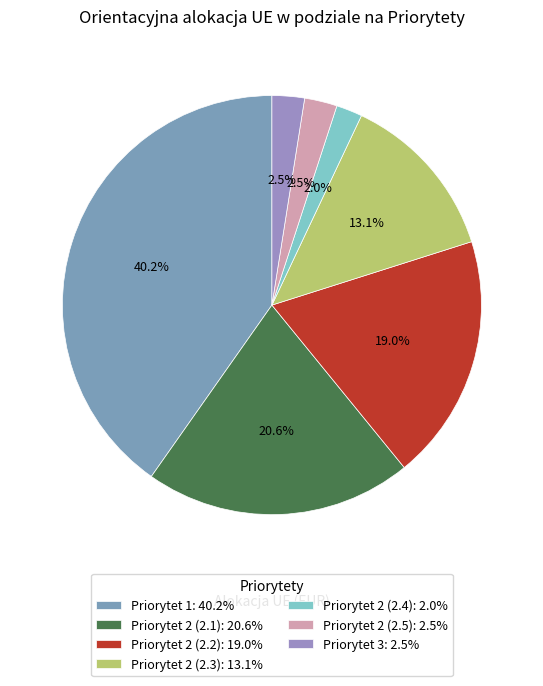

Rank the categories by value from highest to lowest.

Priorytet 1, Priorytet 2 (2.1), Priorytet 2 (2.2), Priorytet 2 (2.3), Priorytet 2 (2.5), Priorytet 3, Priorytet 2 (2.4)